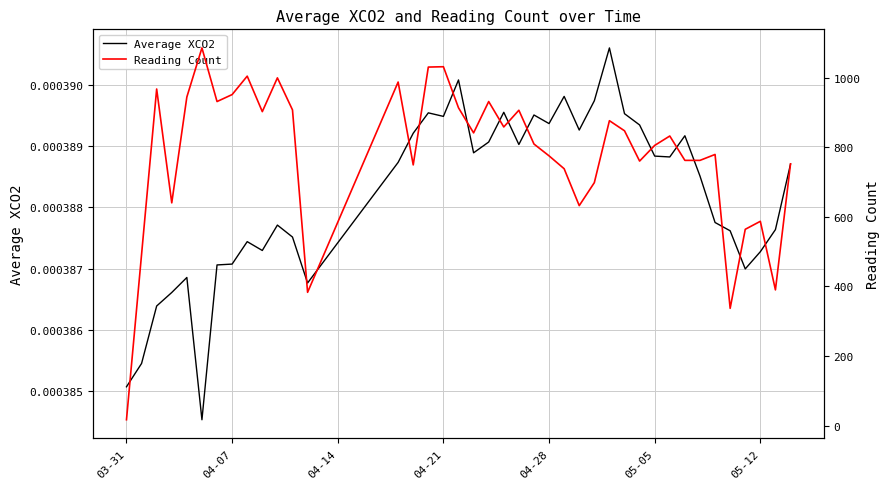

How many lines are shown in the chart?

2